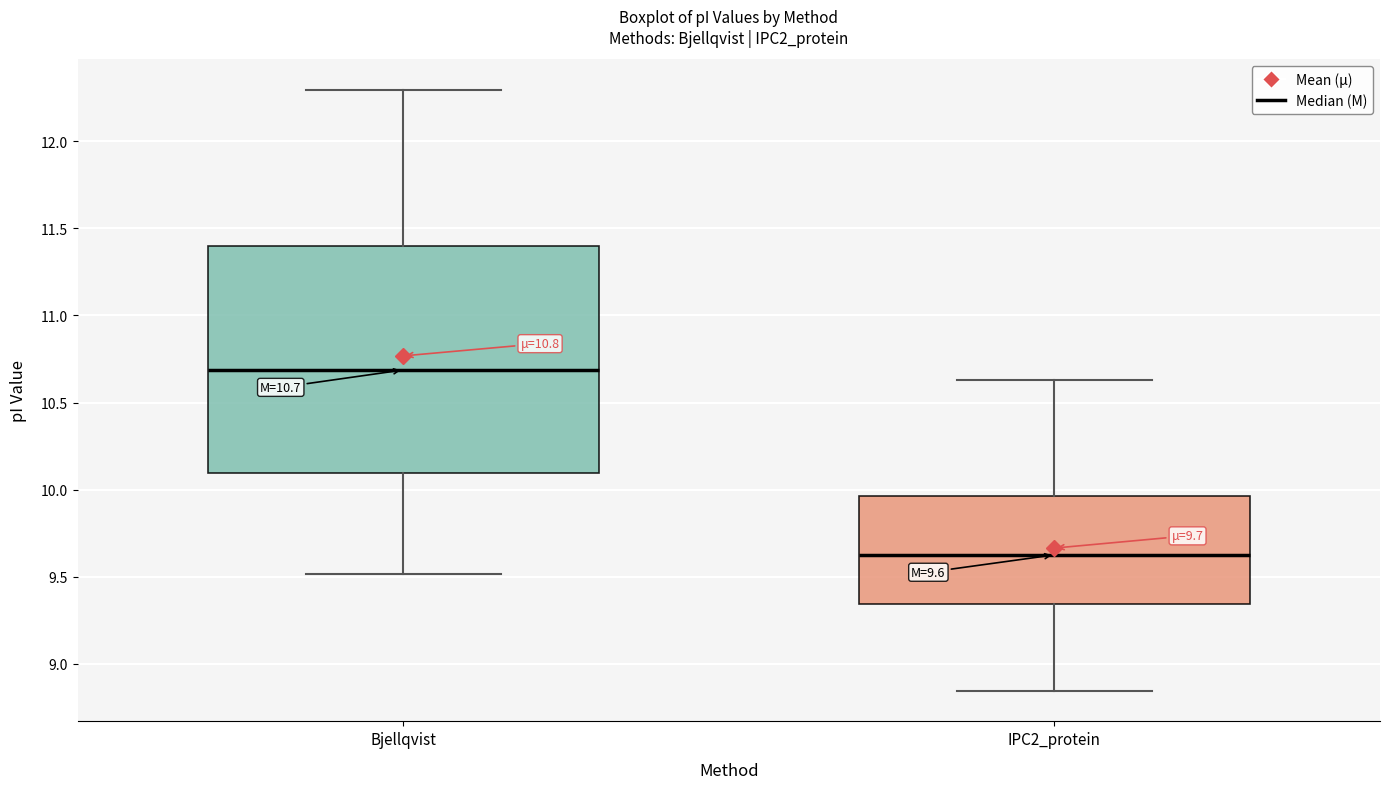

Comparing the boxes themselves (not the whiskers), which one is the tallest?

Bjellqvist